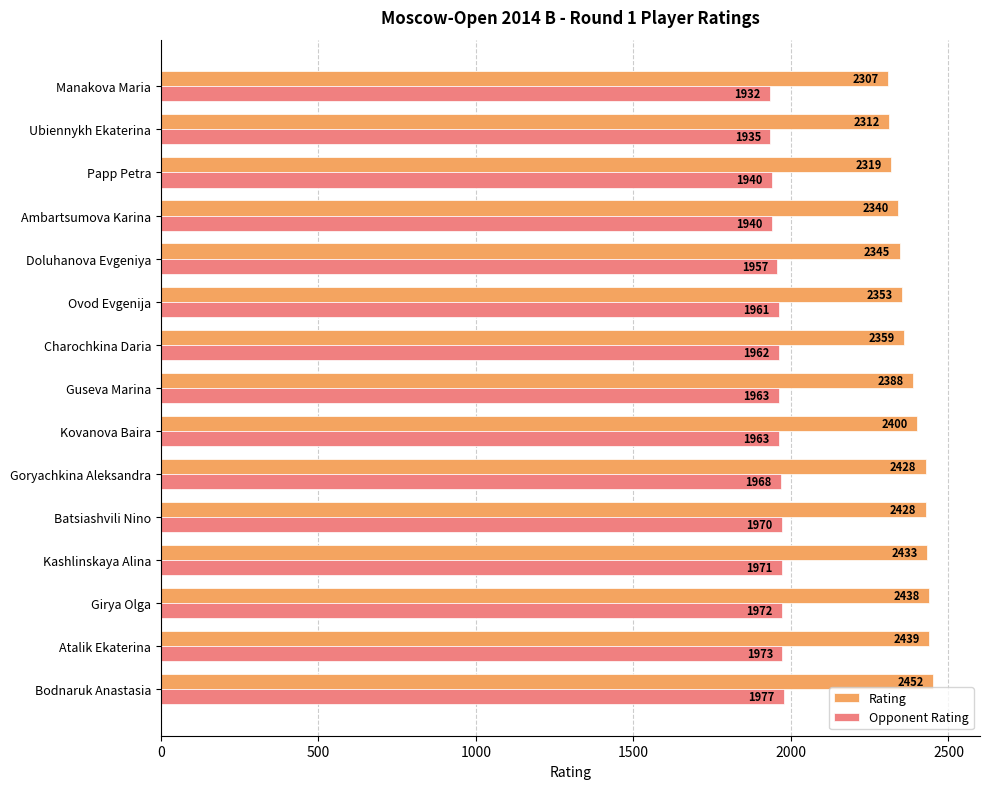

Where is Opponent Rating nearest to the value 1954?

Doluhanova Evgeniya